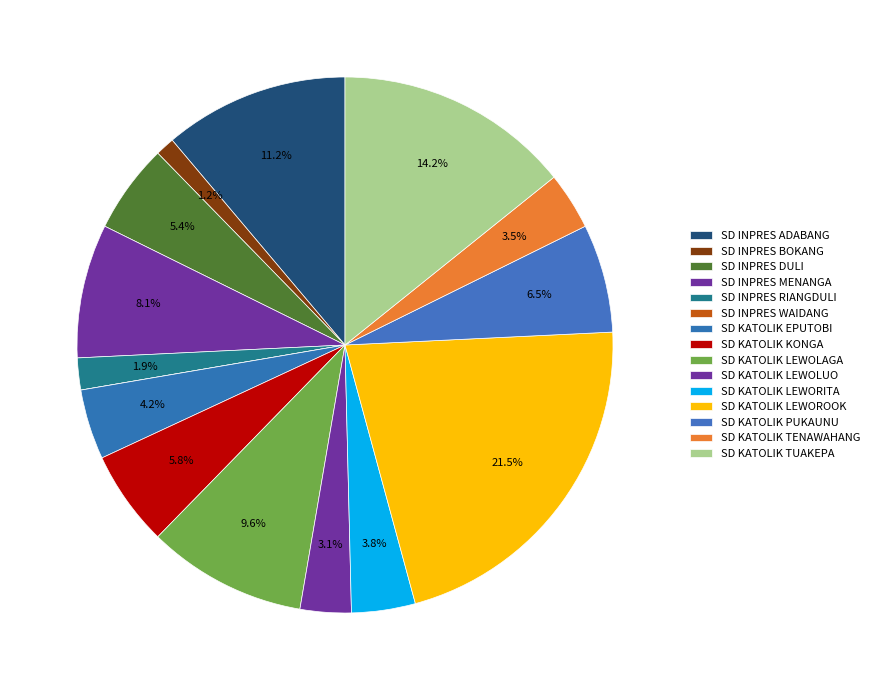

Which category has the smallest portion of the pie?

SD INPRES WAIDANG